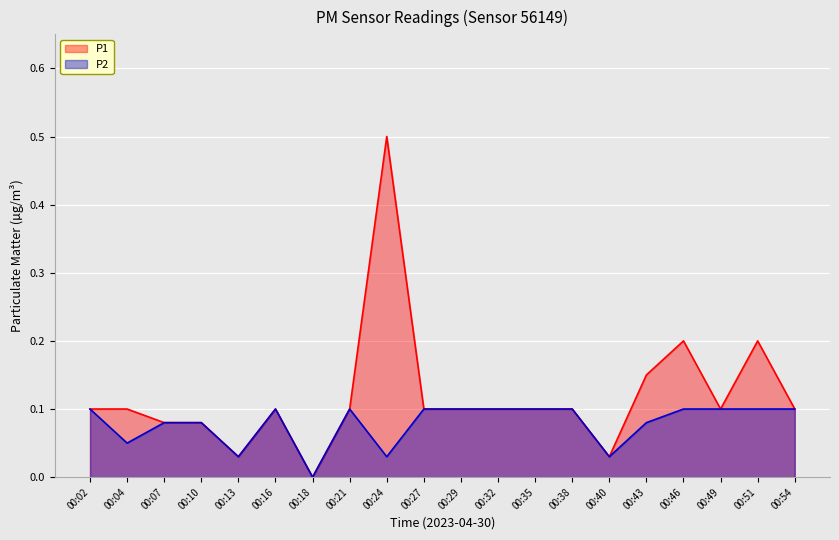

How many lines are shown in the chart?

2